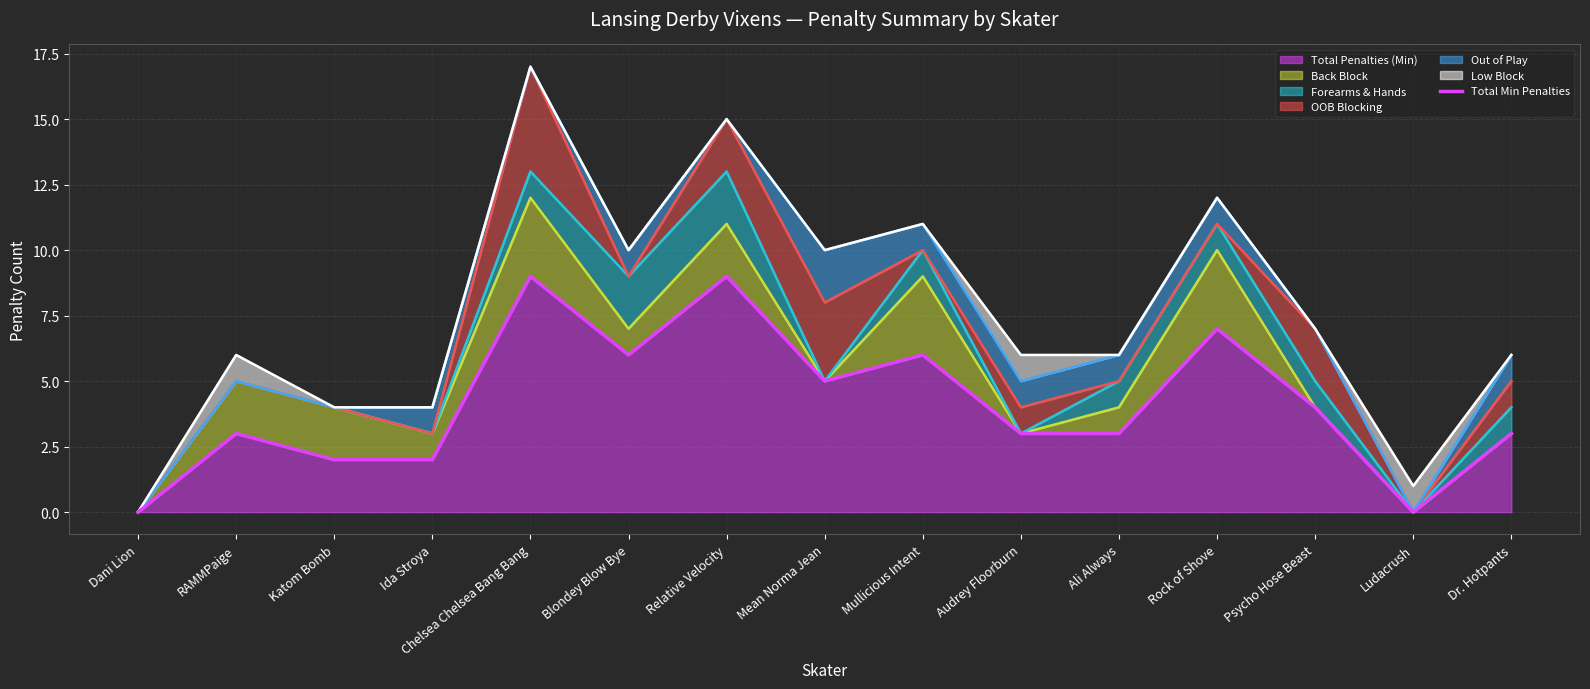

What is the change in value from Relative Velocity to Audrey Floorburn?

-6